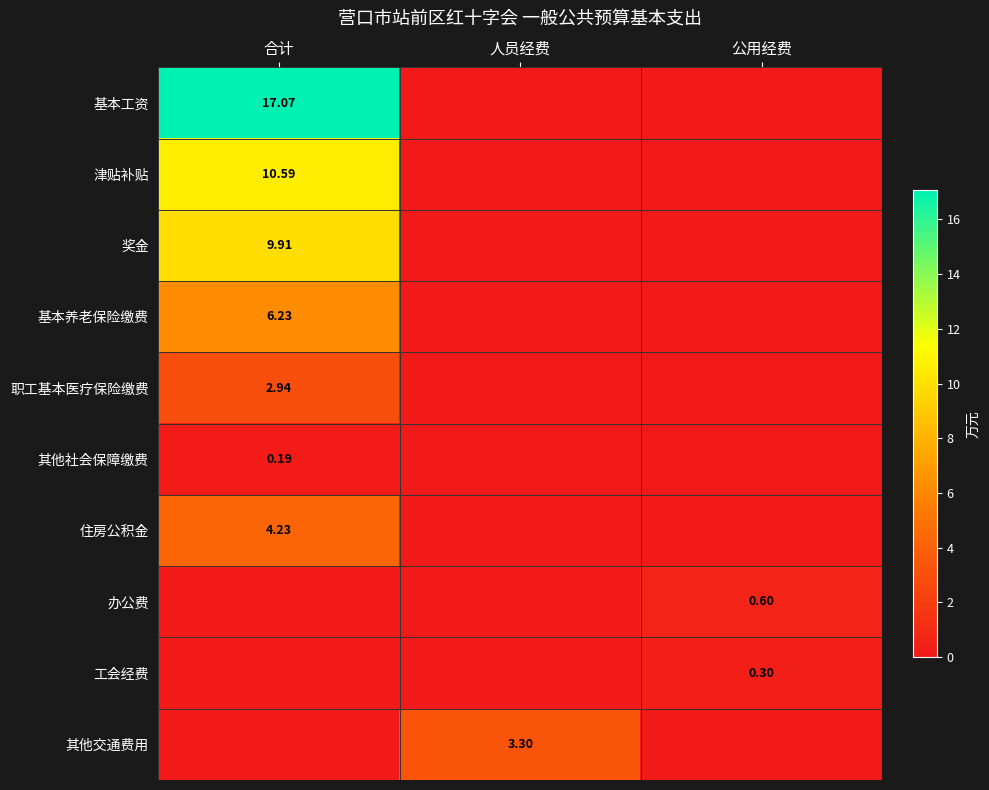

At which label is 奖金 closest to 4?

人员经费